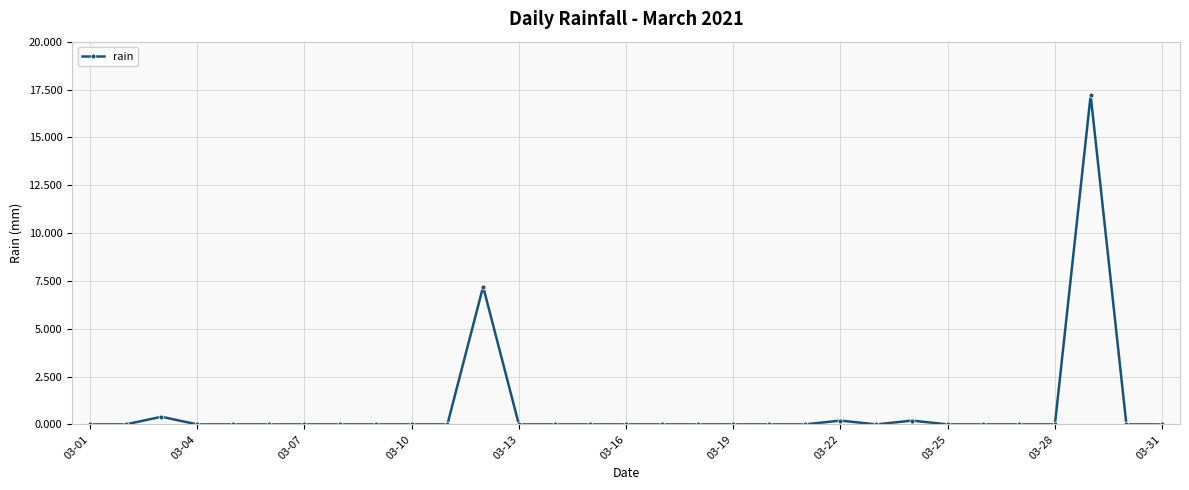

What is the average value?

0.8